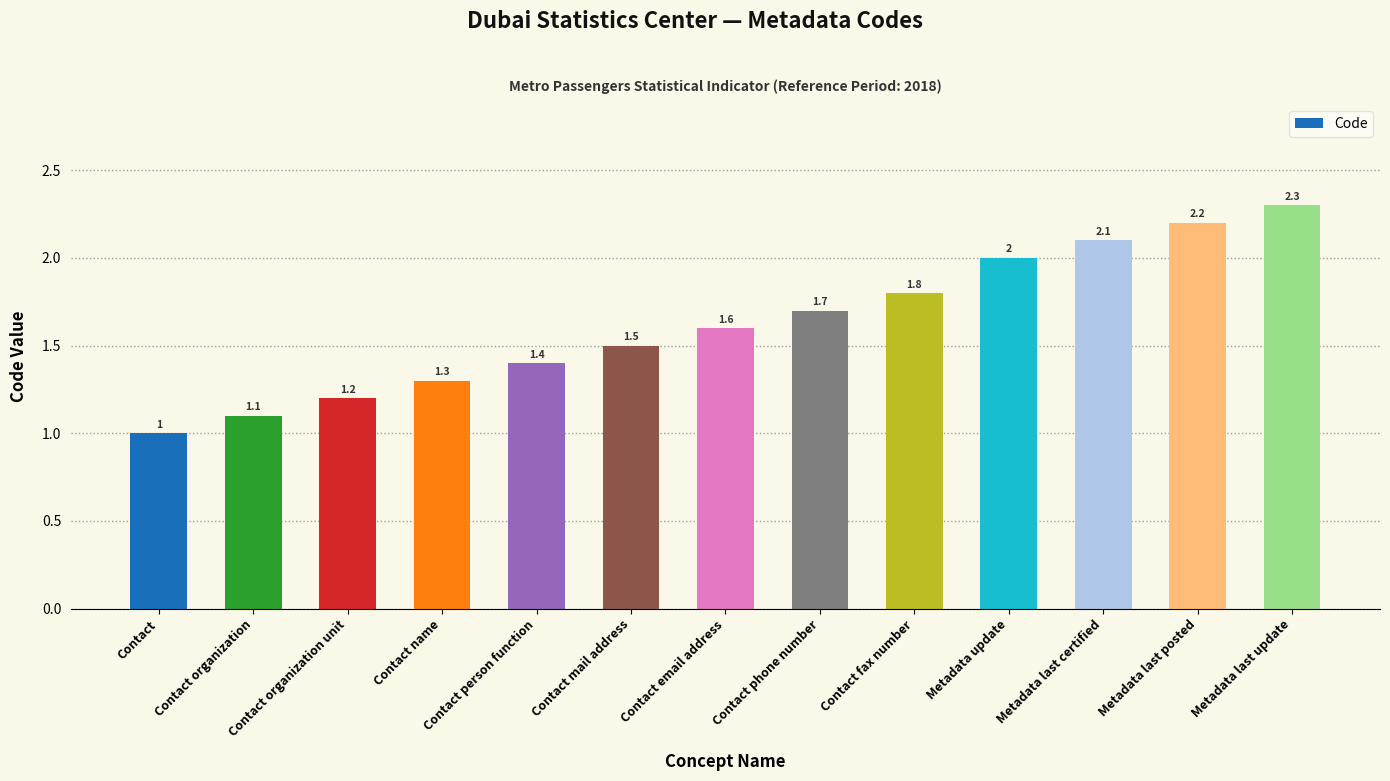

What is the maximum value shown in the chart?

2.3